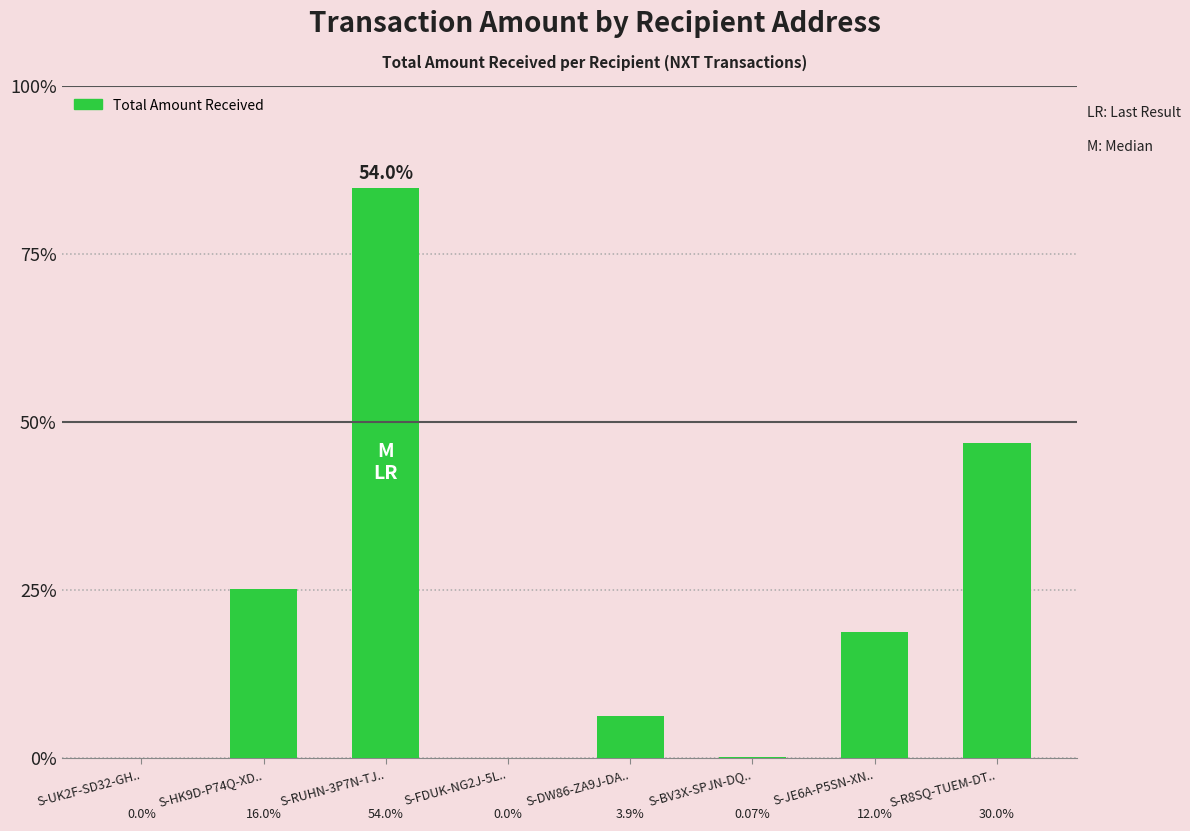

Which label corresponds to the smallest value in the chart?

S-FDUK-NG2J-5L..